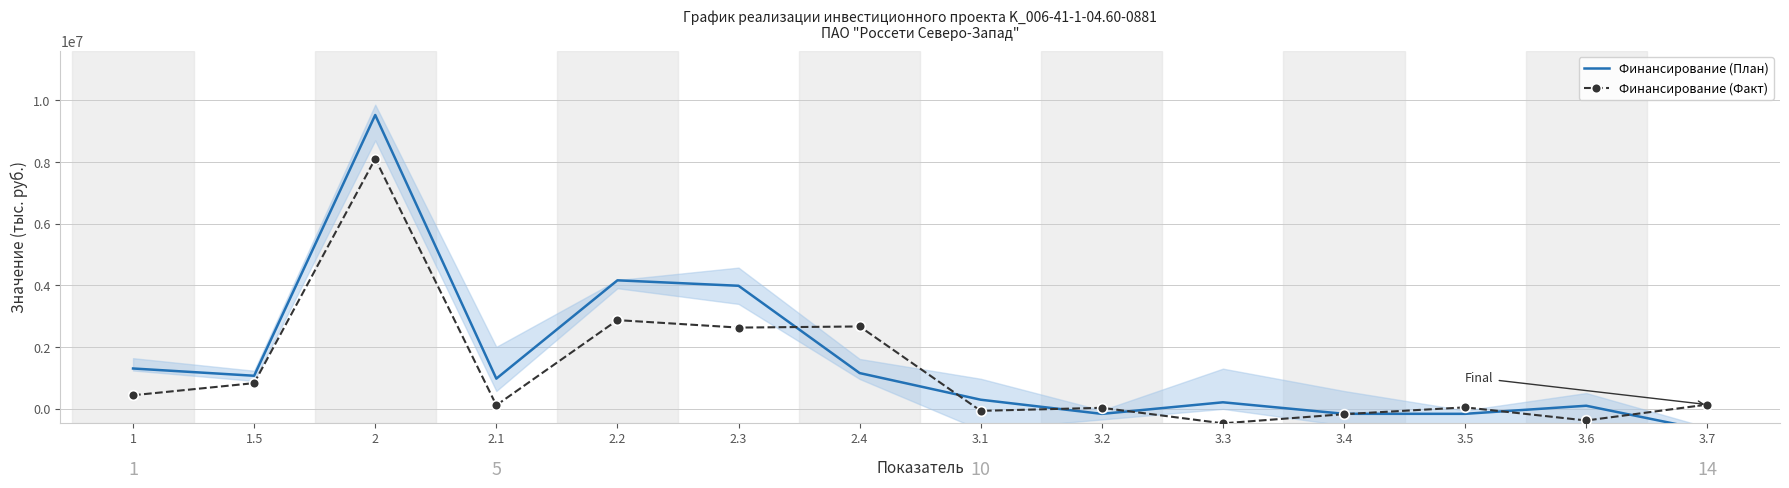

How many values in the Финансирование (Факт) series exceed 126964?

7